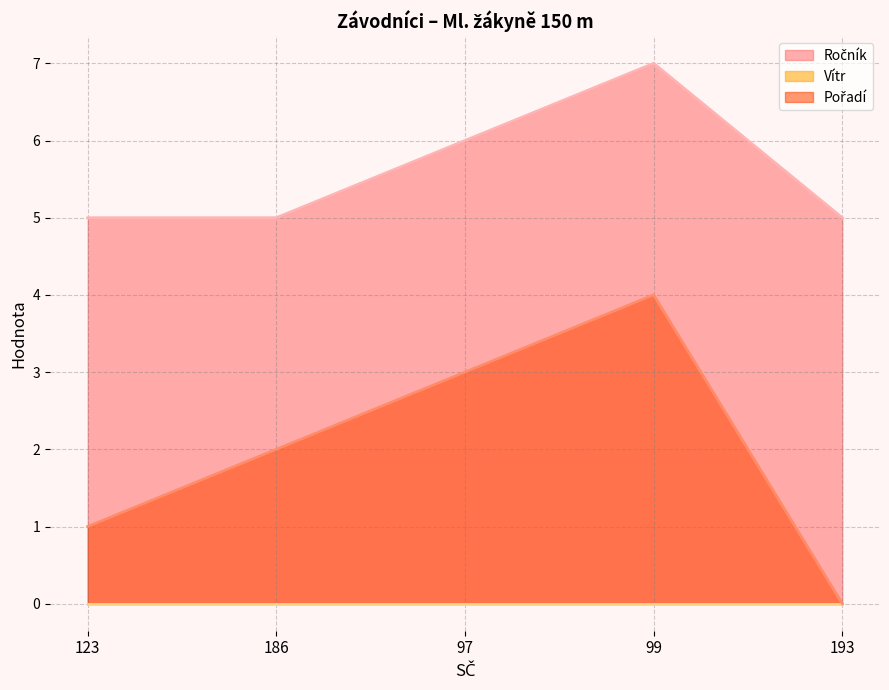

What is the label of the 2nd point from the right?

99